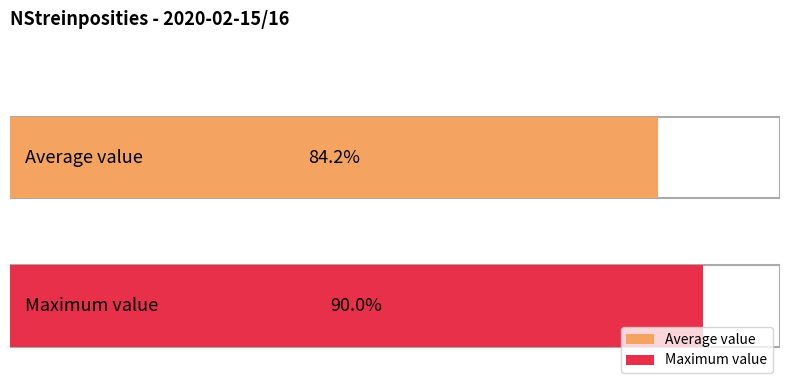

Is it true that the value at 09:00 is 191?

False